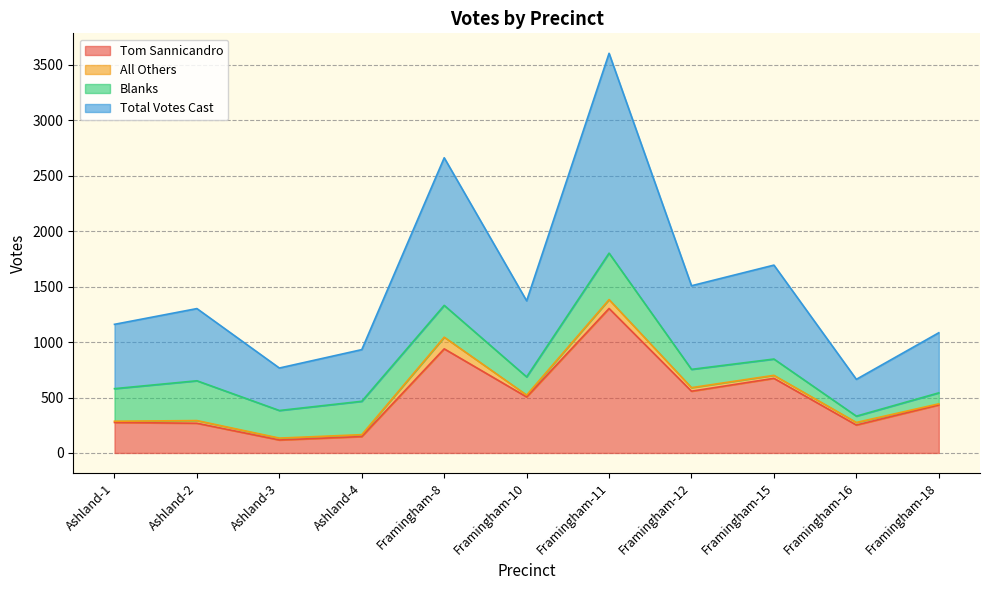

True or false: Tom Sannicandro and Total Votes Cast intersect in this chart.

False